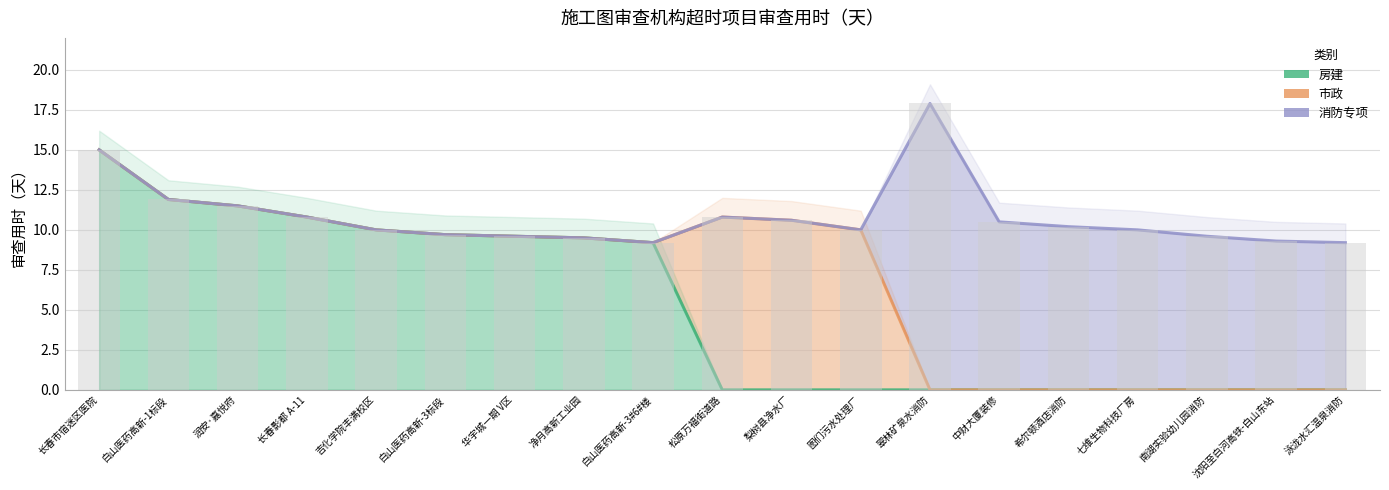

Reading left to right, transcribe all the data shown in this chart.

房建: 1=15.0	2=11.9	3=11.5	4=10.8	5=10.0	6=9.7	7=9.6	8=9.5	9=9.2	10=0.0	11=0.0	12=0.0	13=0.0	14=0.0	15=0.0	16=0.0	17=0.0	18=0.0	19=0.0
市政: 1=0.0	2=0.0	3=0.0	4=0.0	5=0.0	6=0.0	7=0.0	8=0.0	9=0.0	10=10.8	11=10.6	12=10.0	13=0.0	14=0.0	15=0.0	16=0.0	17=0.0	18=0.0	19=0.0
消防专项: 1=0.0	2=0.0	3=0.0	4=0.0	5=0.0	6=0.0	7=0.0	8=0.0	9=0.0	10=0.0	11=0.0	12=0.0	13=17.9	14=10.5	15=10.2	16=10.0	17=9.6	18=9.3	19=9.2